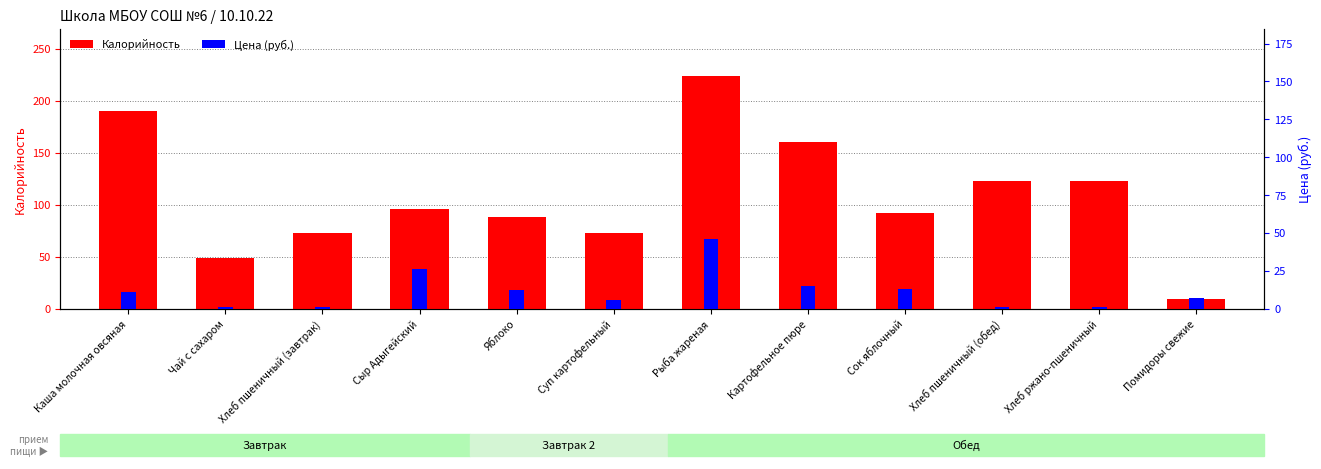

Which has a higher value, Хлеб пшеничный (обед) or Суп картофельный?

Хлеб пшеничный (обед)